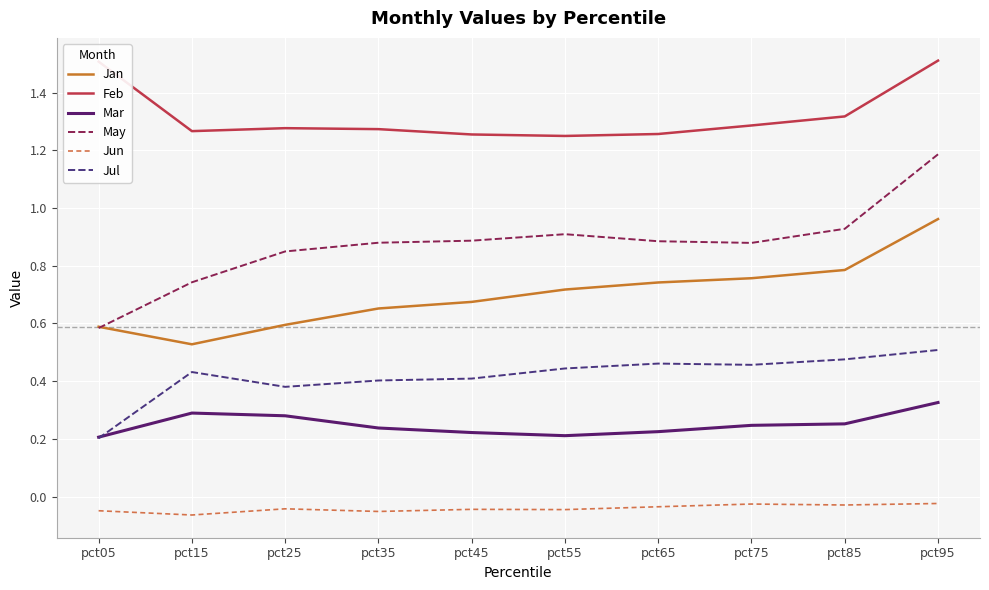

At which category is the sum across all series the highest?

pct95